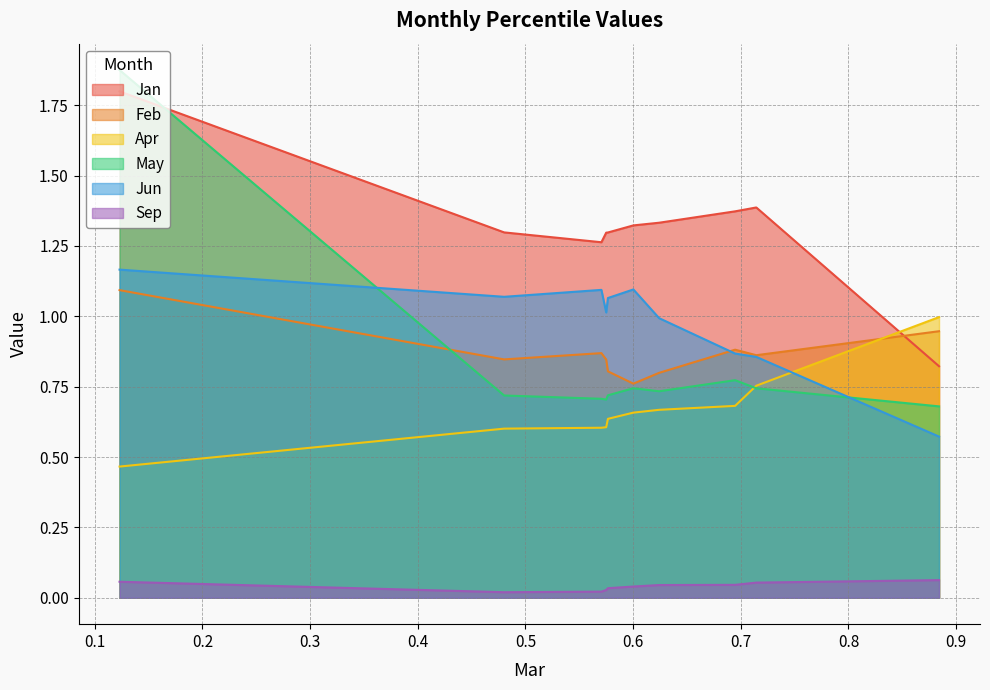

At how many categories does at least one series exceed 1?

9